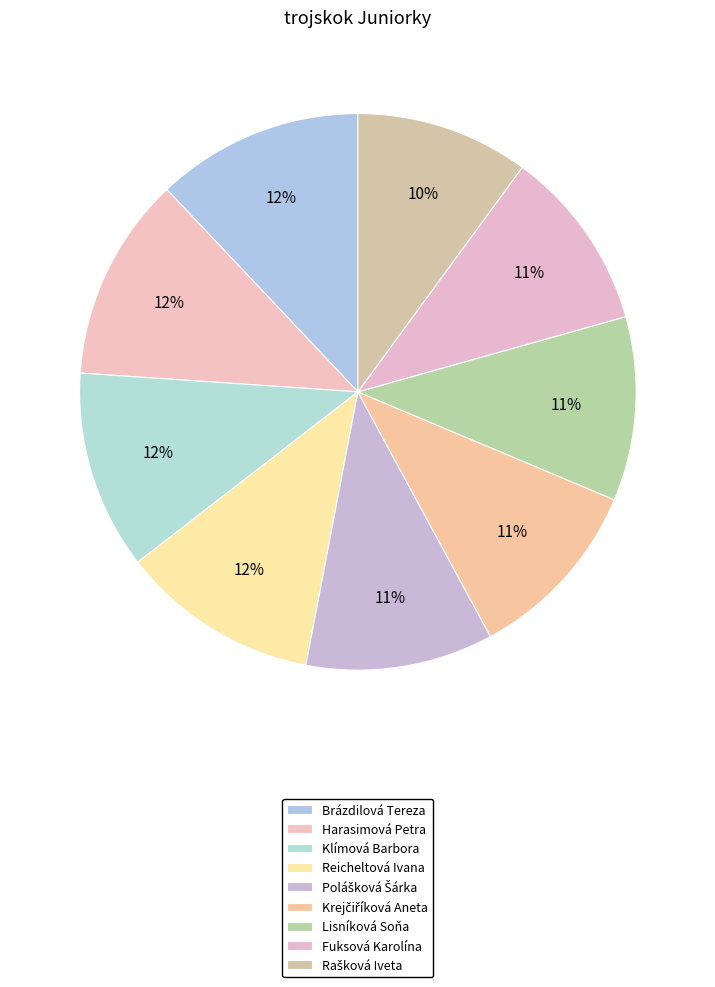

The Krejčiříková Aneta slice represents 11% of the pie. True or false?

True